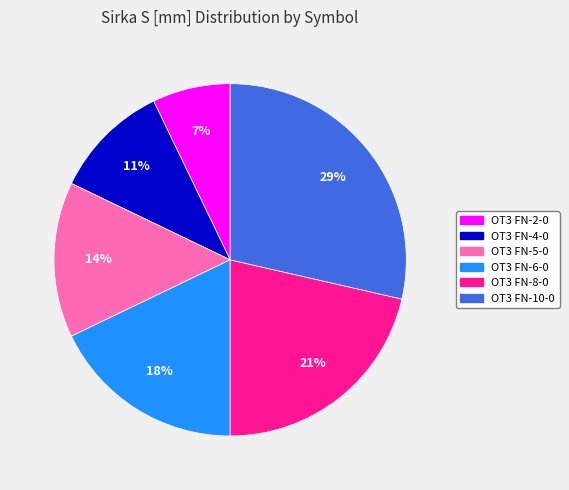

Does any single category account for the majority?

No